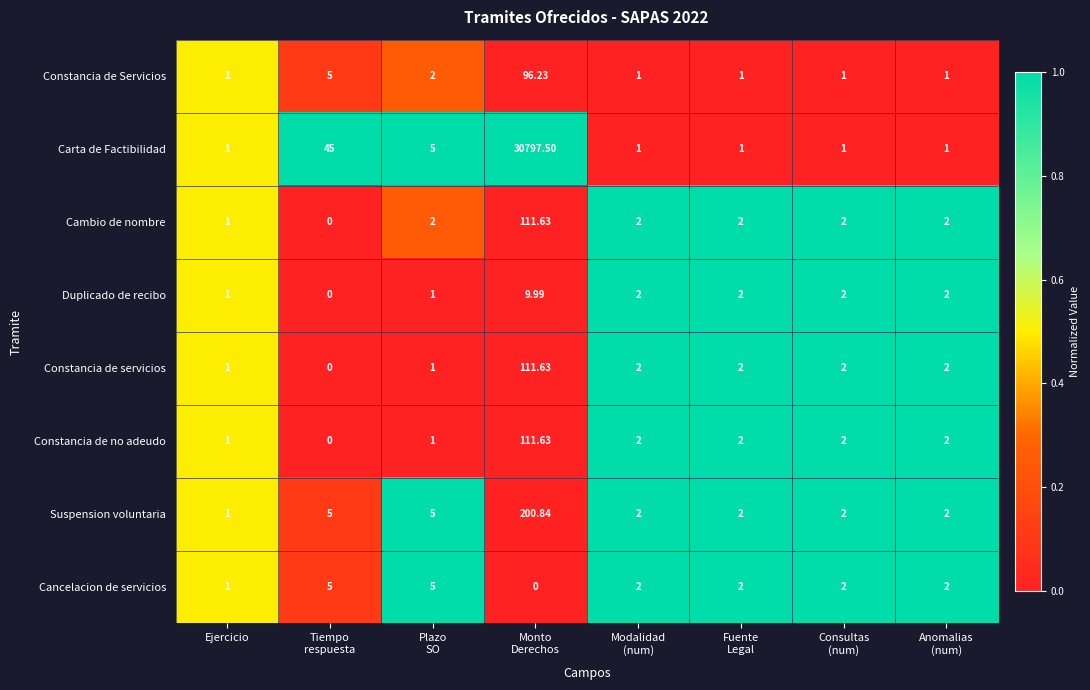

Which series has the largest range (max minus min)?

Carta de Factibilidad